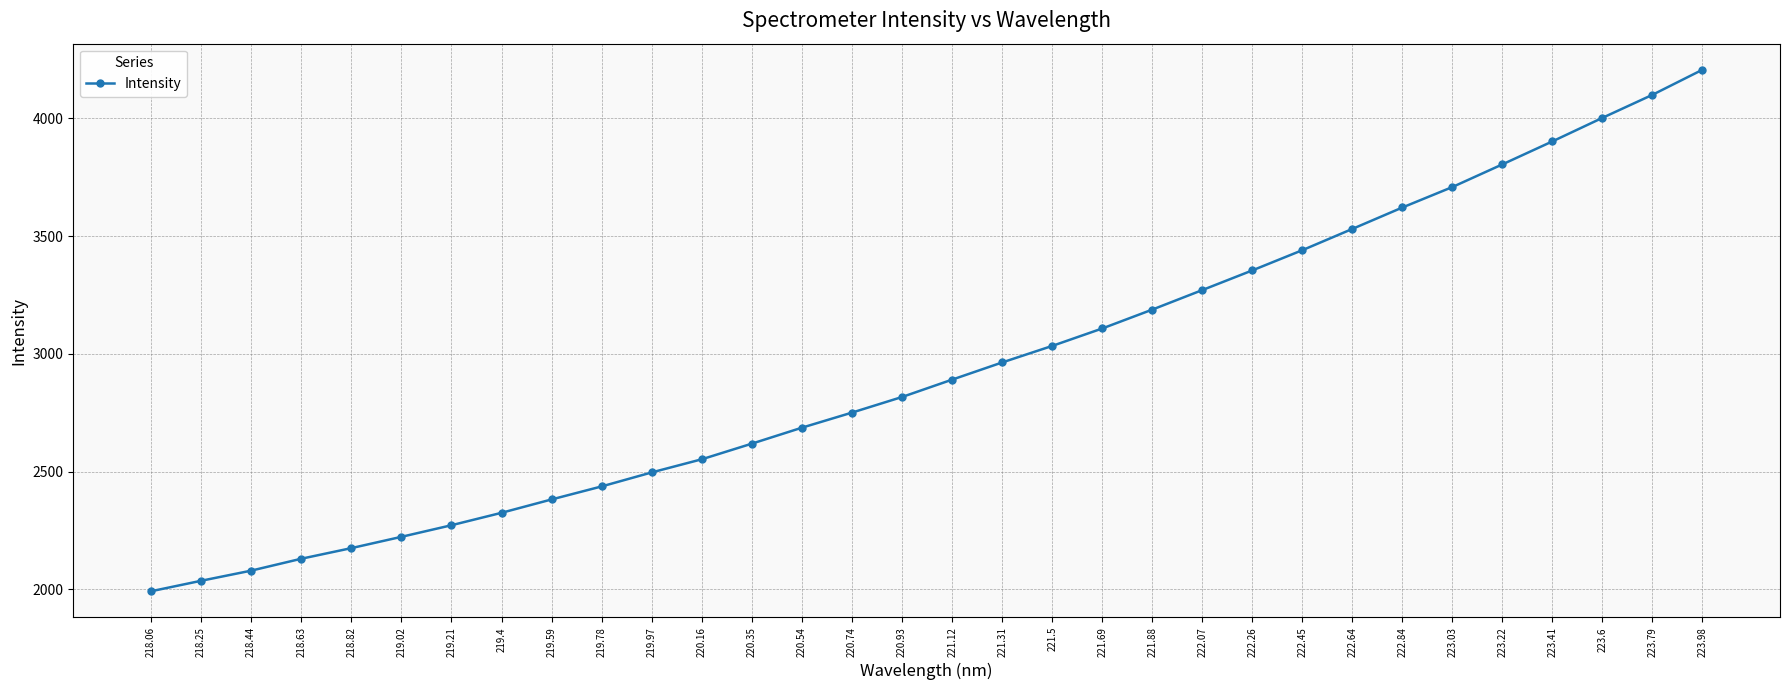

What position from the right is 220.54?

19